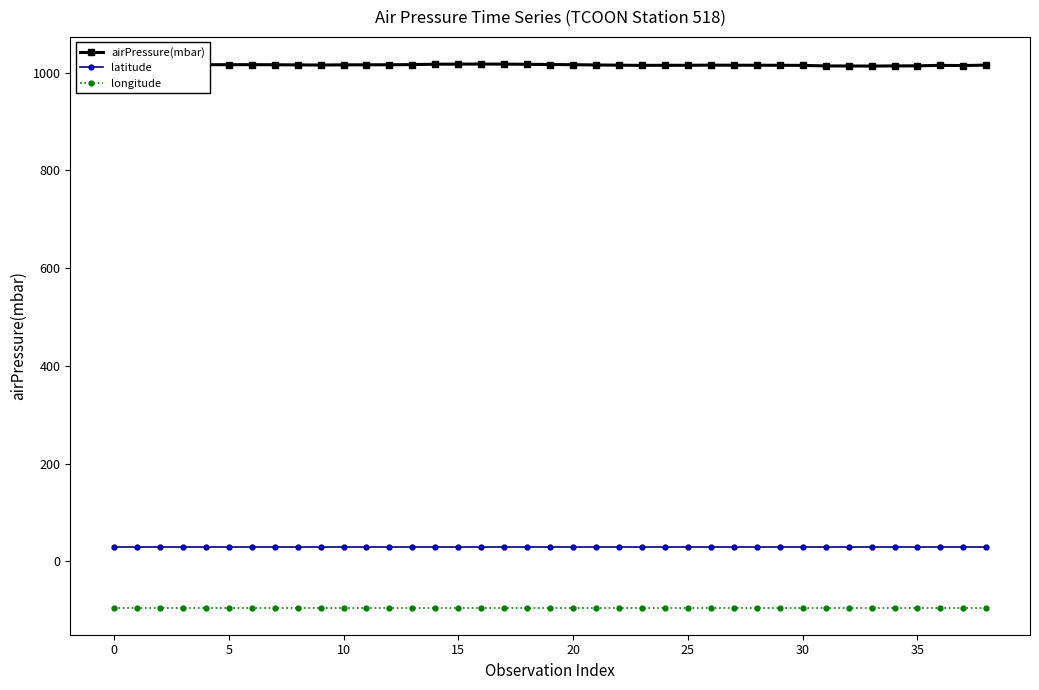

Does the chart display data point markers on the line(s)?

Yes